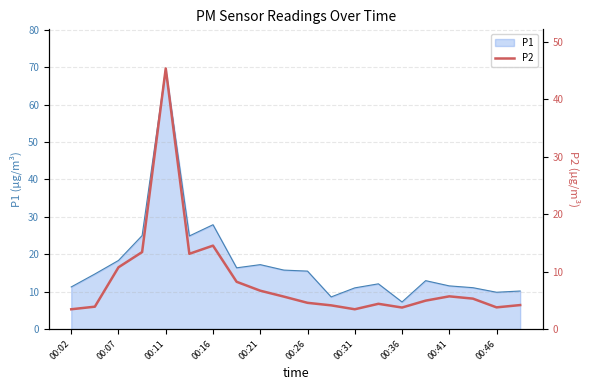

How many values are below 5?

10